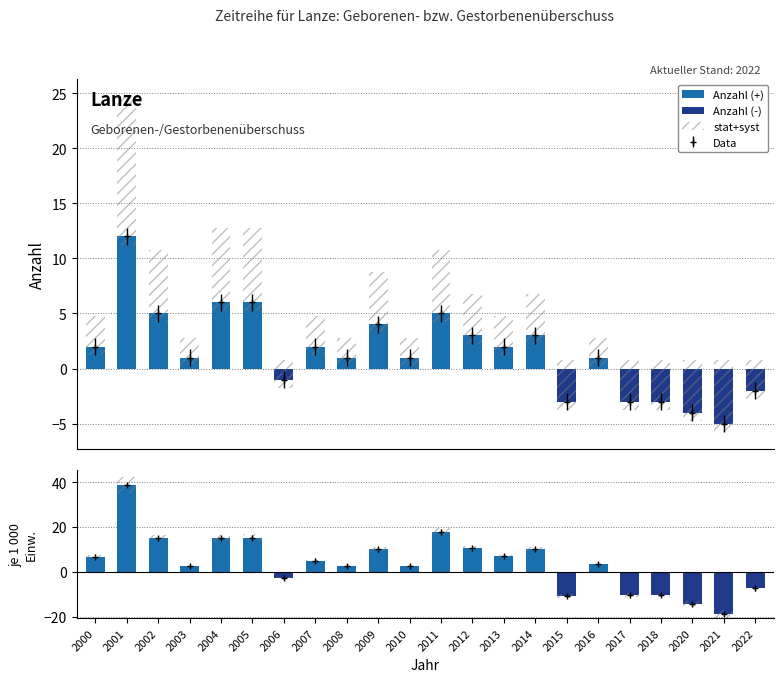

Is it true that Anzahl (+) equals 1.8 at 2008?

False